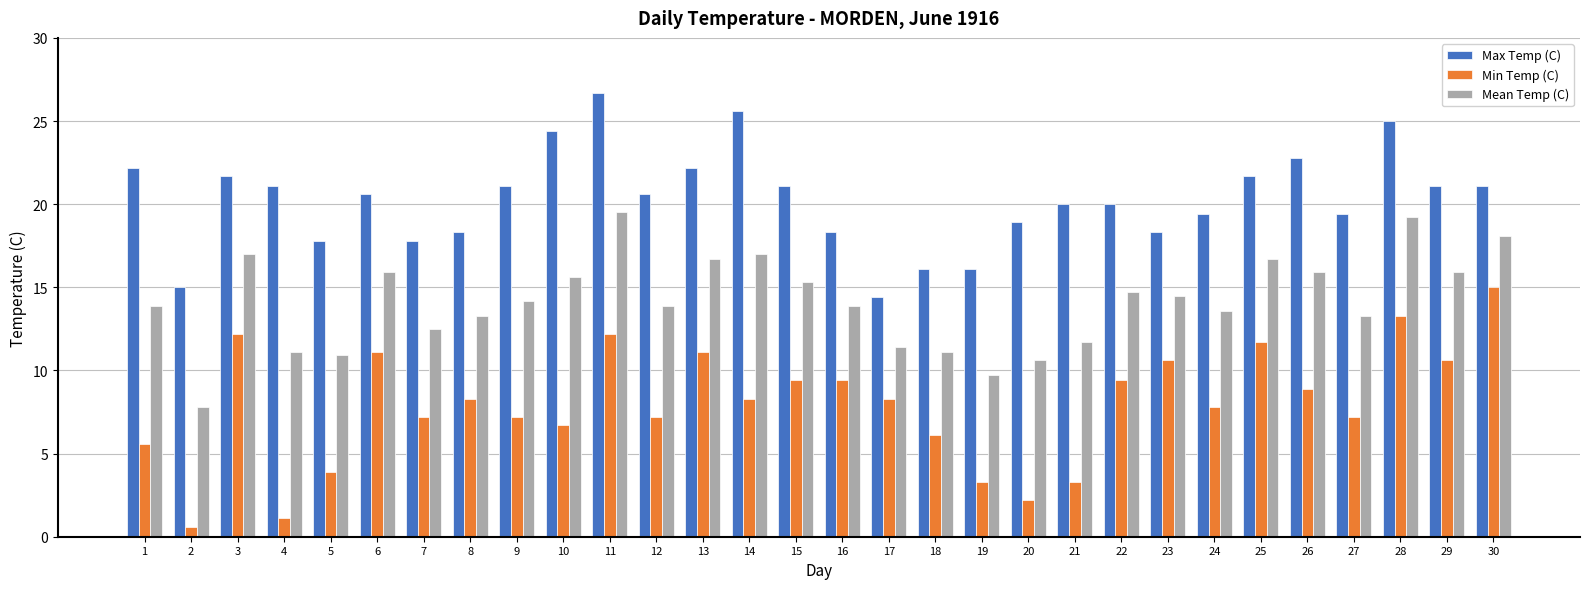

Reading right to left, what are all the values shown in this chart?

Max Temp (C): 30=21.1	29=21.1	28=25.0	27=19.4	26=22.8	25=21.7	24=19.4	23=18.3	22=20.0	21=20.0	20=18.9	19=16.1	18=16.1	17=14.4	16=18.3	15=21.1	14=25.6	13=22.2	12=20.6	11=26.7	10=24.4	9=21.1	8=18.3	7=17.8	6=20.6	5=17.8	4=21.1	3=21.7	2=15.0	1=22.2
Min Temp (C): 30=15.0	29=10.6	28=13.3	27=7.2	26=8.9	25=11.7	24=7.8	23=10.6	22=9.4	21=3.3	20=2.2	19=3.3	18=6.1	17=8.3	16=9.4	15=9.4	14=8.3	13=11.1	12=7.2	11=12.2	10=6.7	9=7.2	8=8.3	7=7.2	6=11.1	5=3.9	4=1.1	3=12.2	2=0.6	1=5.6
Mean Temp (C): 30=18.1	29=15.9	28=19.2	27=13.3	26=15.9	25=16.7	24=13.6	23=14.5	22=14.7	21=11.7	20=10.6	19=9.7	18=11.1	17=11.4	16=13.9	15=15.3	14=17.0	13=16.7	12=13.9	11=19.5	10=15.6	9=14.2	8=13.3	7=12.5	6=15.9	5=10.9	4=11.1	3=17.0	2=7.8	1=13.9